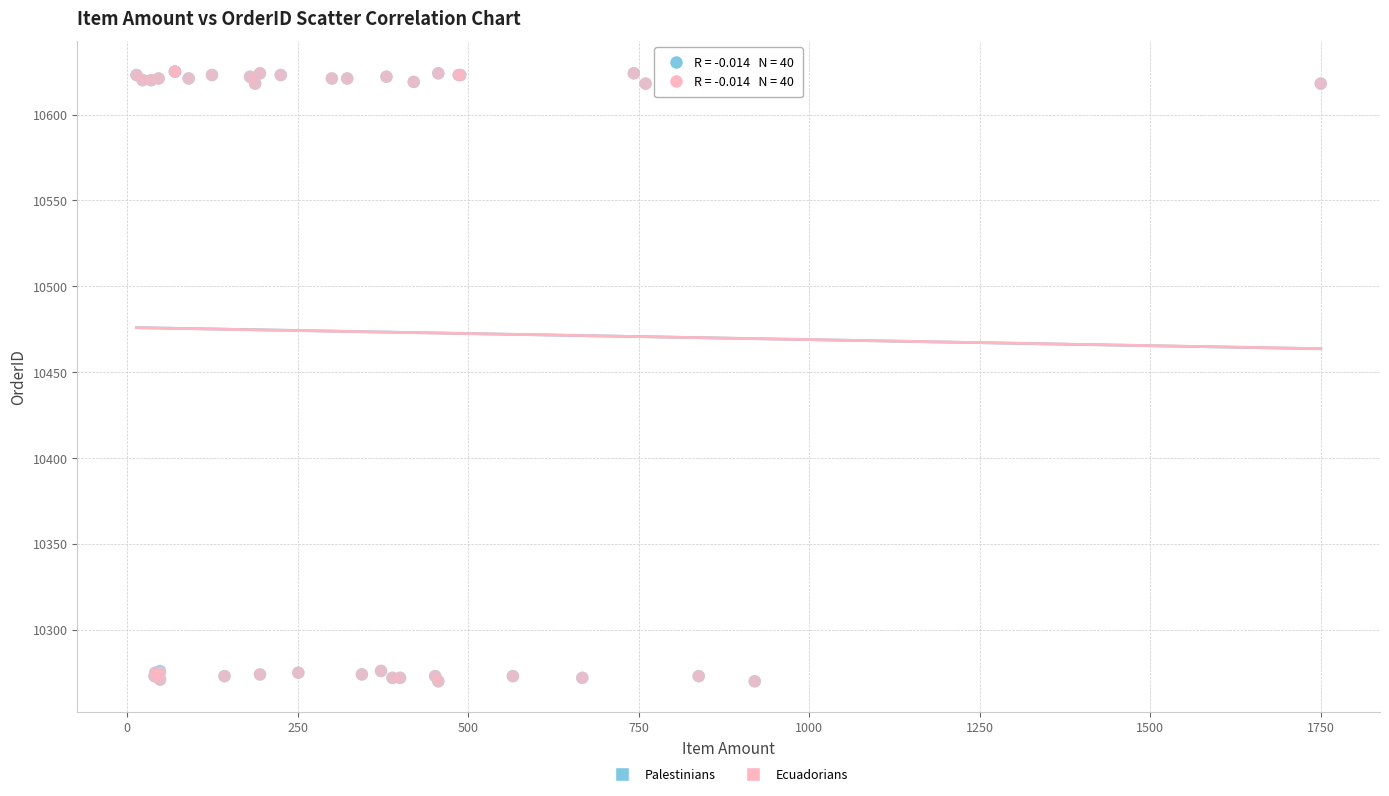

What are all the series names shown in the legend?

Palestinians, Ecuadorians